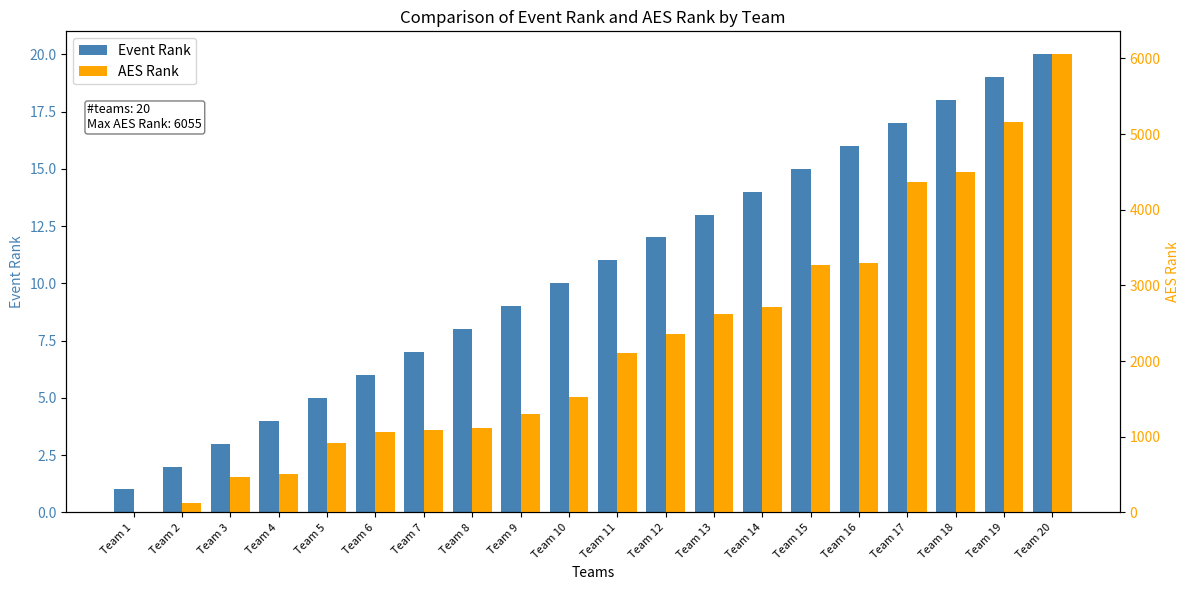

Rank the series at Team 15 from highest to lowest value.

AES Rank, Event Rank